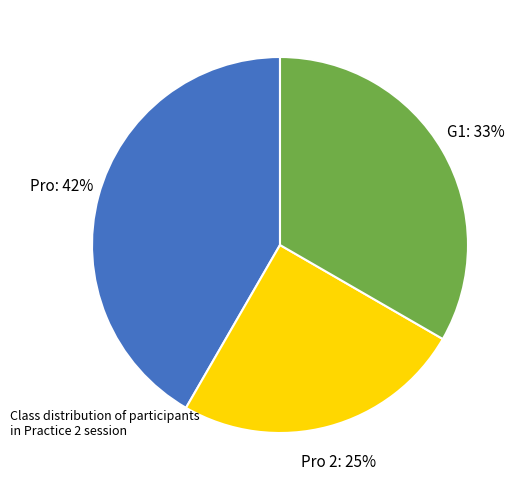

To the nearest percent, what is the combined percentage of G1 and Pro?

75%